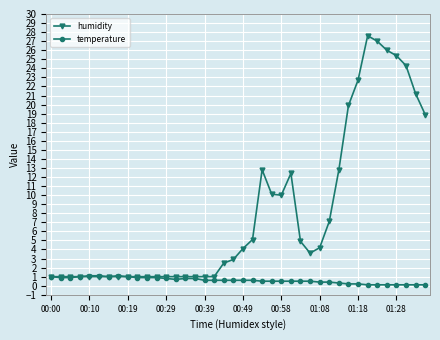

Which series has the largest range (max minus min)?

humidity